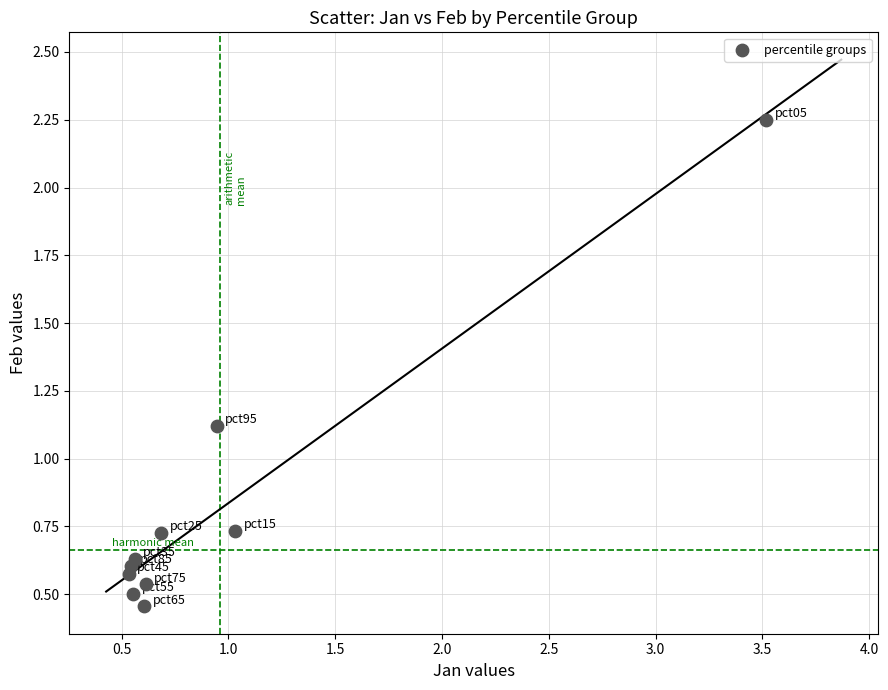

What Y value in the scatter plot is closest to 1?

1.1